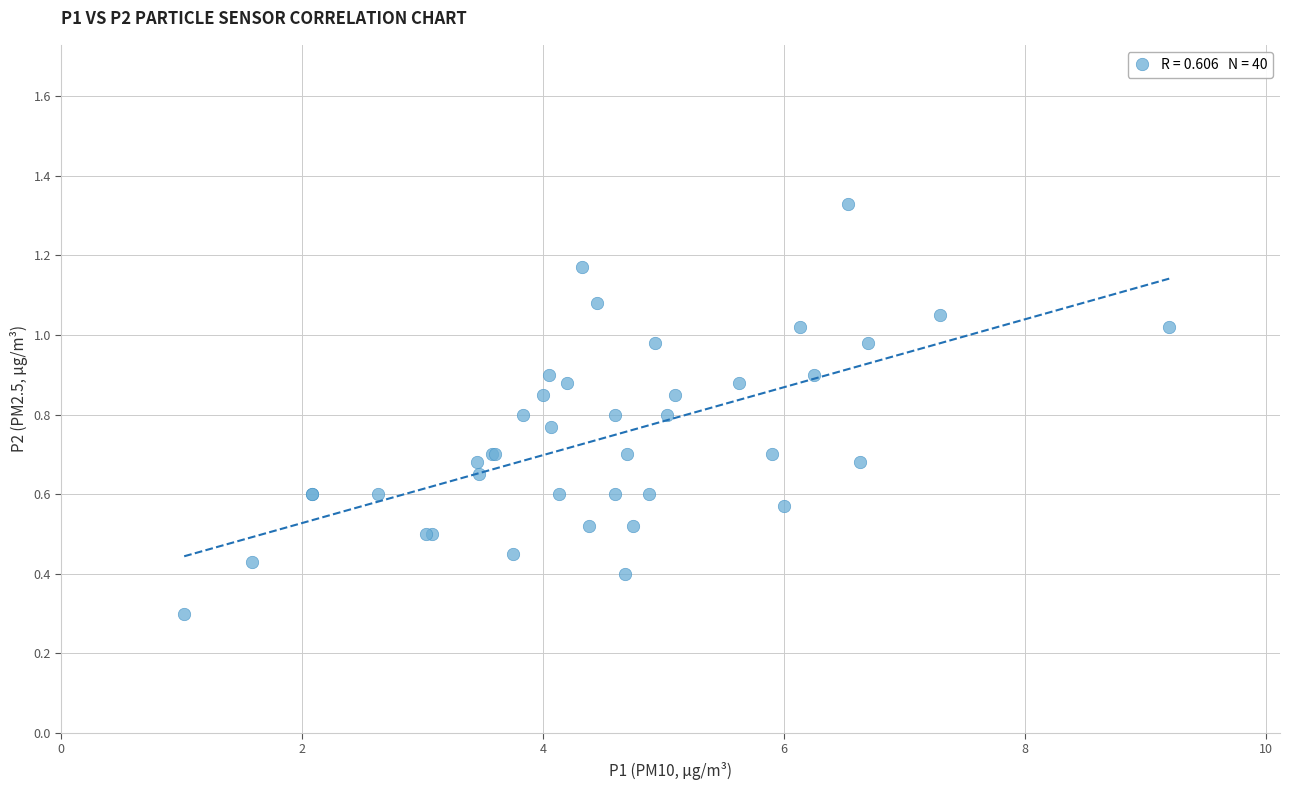

What Y value in the scatter plot is closest to 0?

0.3